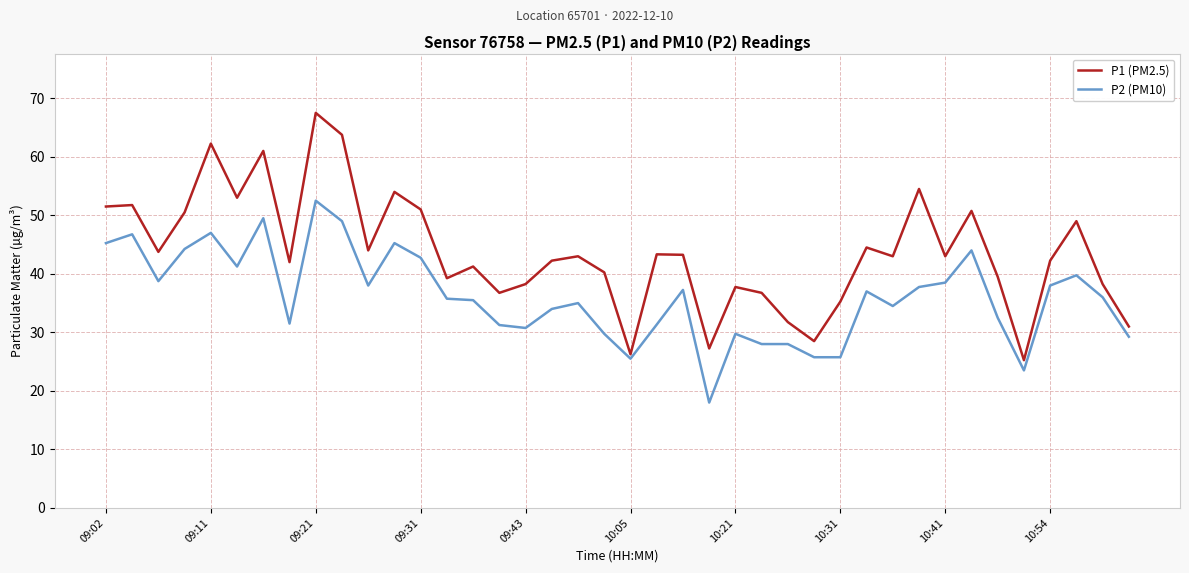

How many lines are shown in the chart?

2